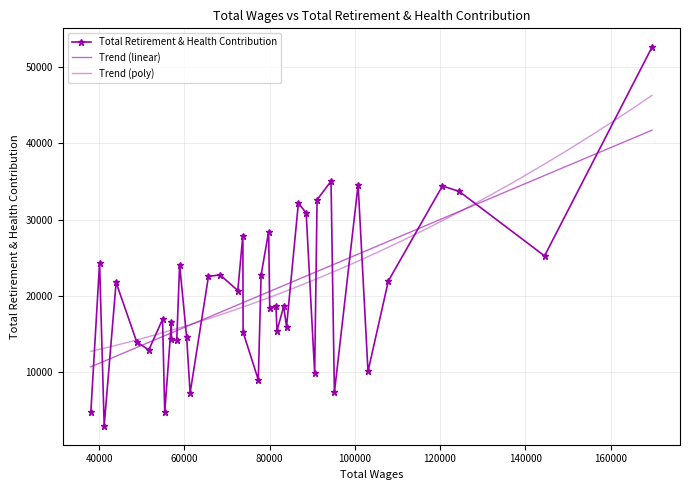

What is the change in value from 73802 to 58239?

-1075